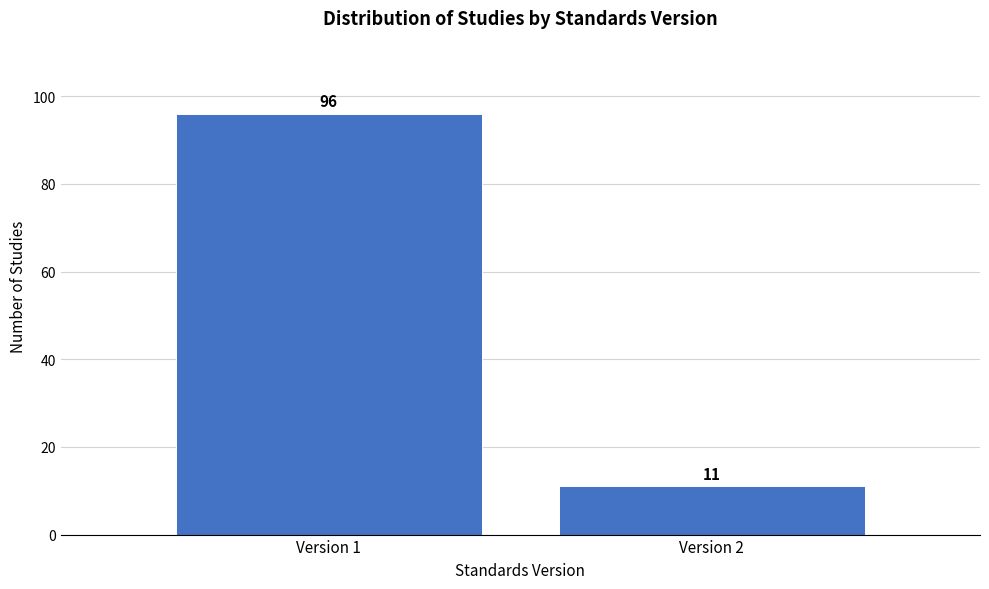

Reading left to right, transcribe all the data shown in this chart.

Version 1=96	Version 2=11